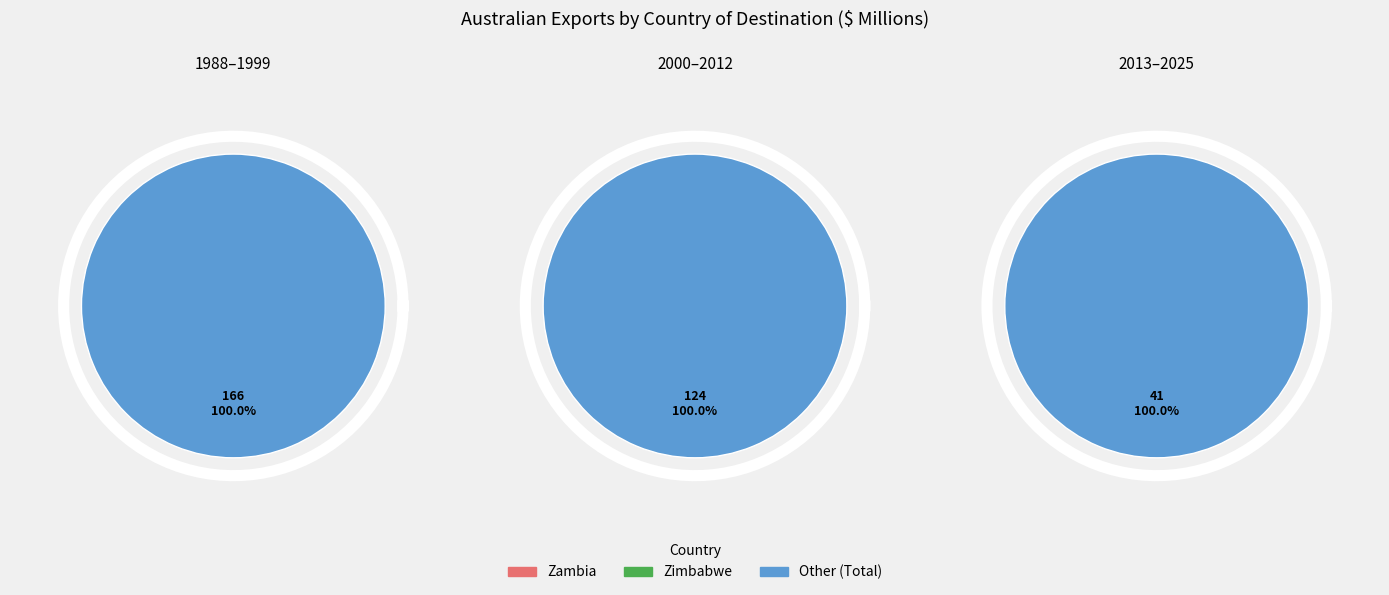

Between Zambia and Zimbabwe, which is larger?

Zambia